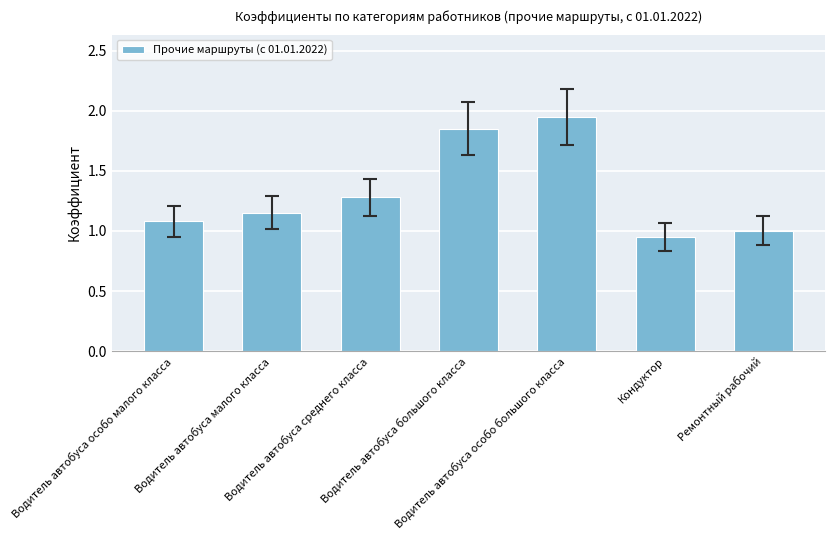

What is the value of the 3rd bar from the left?

1.3